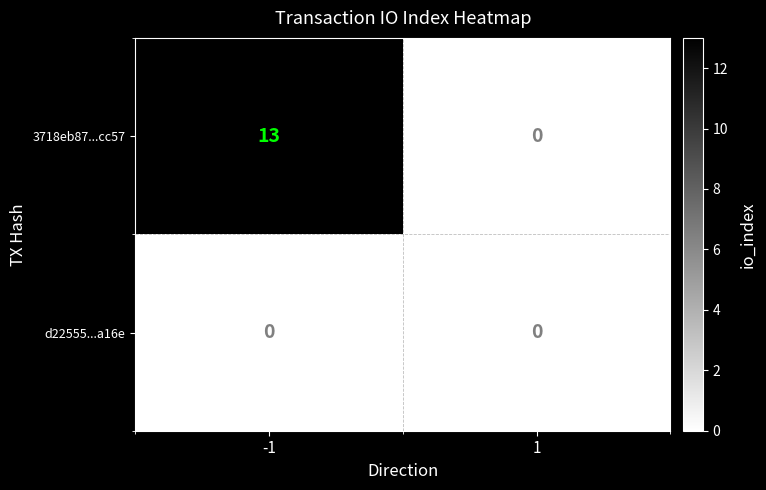

What is the difference between the maximum and minimum values in the 3718eb87...cc57 series?

13